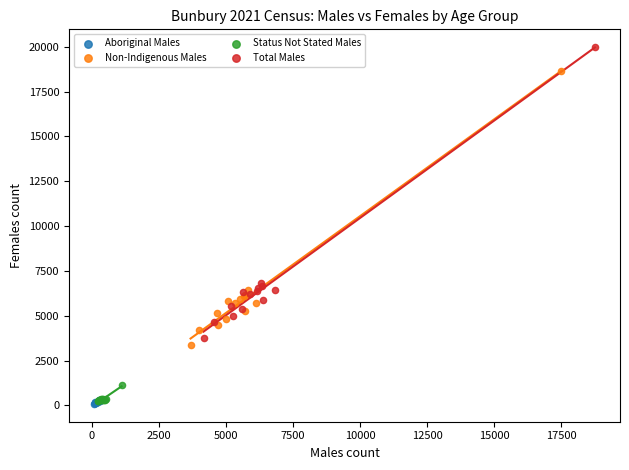

What are all the series names shown in the legend?

Aboriginal Males, Non-Indigenous Males, Status Not Stated Males, Total Males